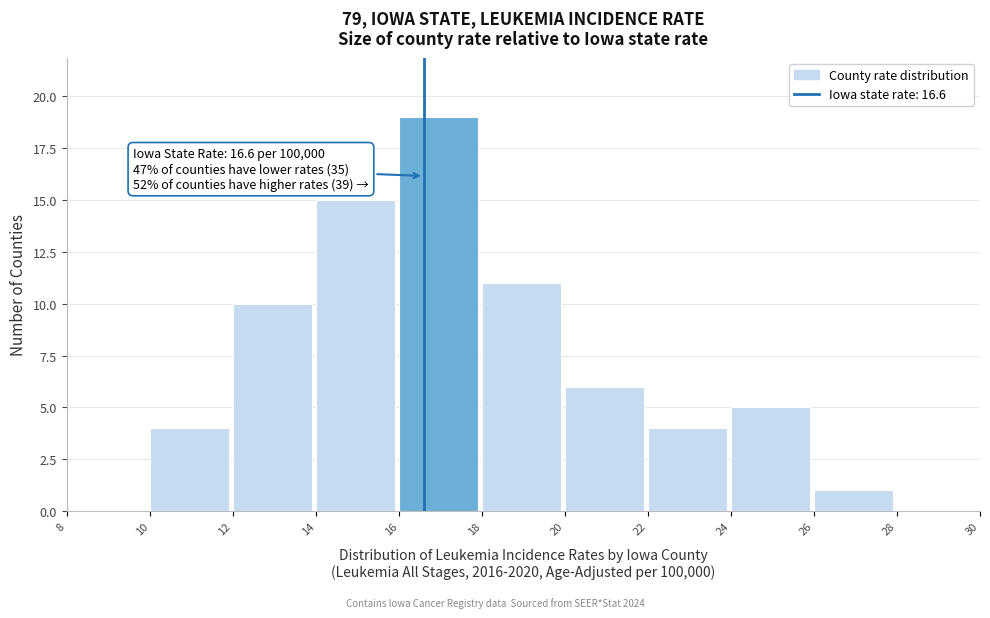

Over which range of the x-axis is the bar tallest?

16 to 18